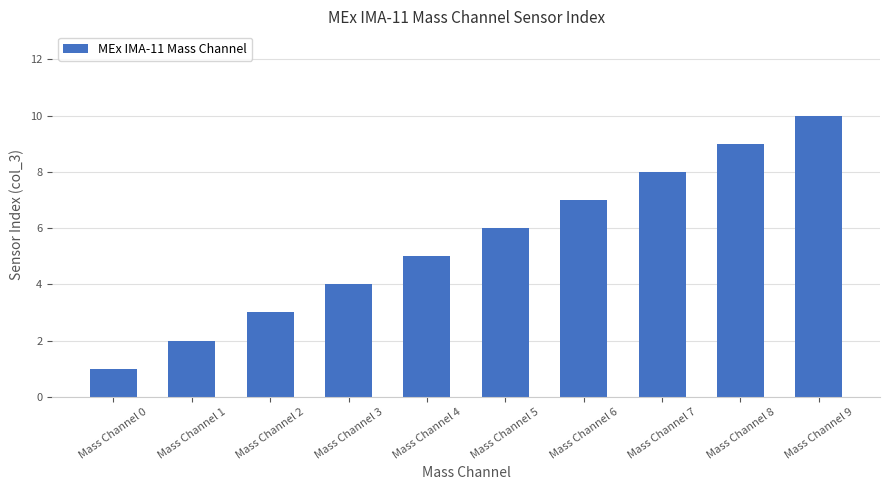

Does the chart contain stacked bars?

No